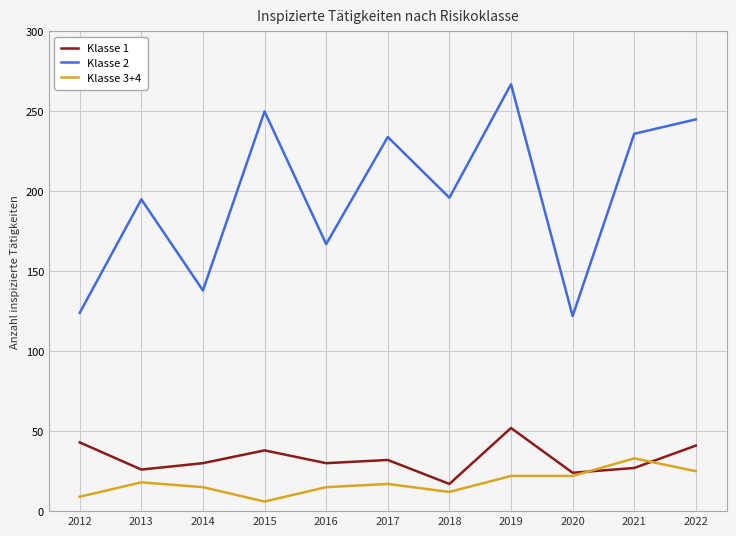

What is the total value across all series at 2020?

168